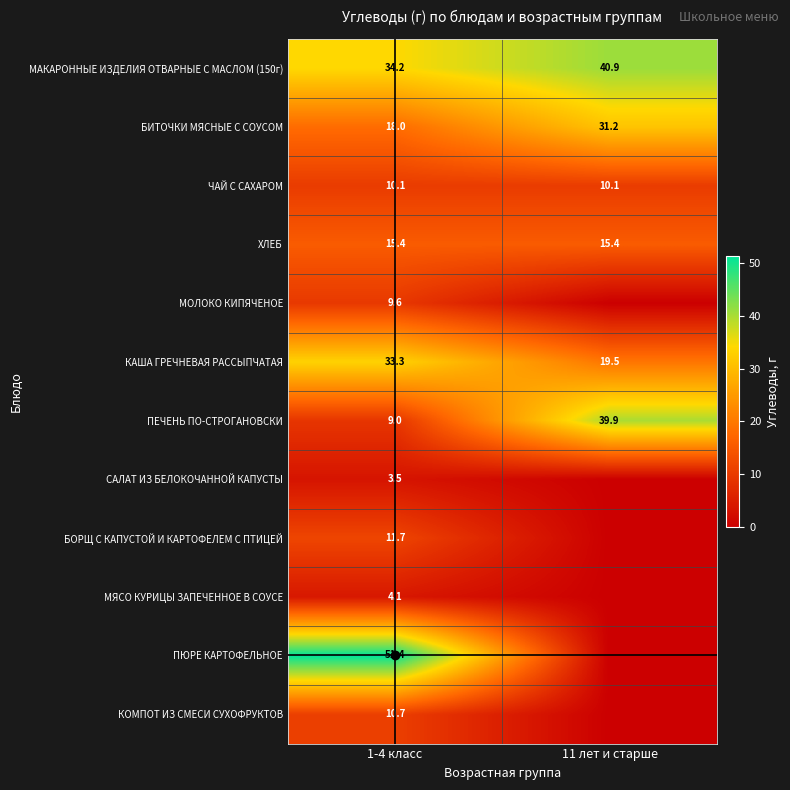

Which category has the lowest value across all series?

11 лет и старше